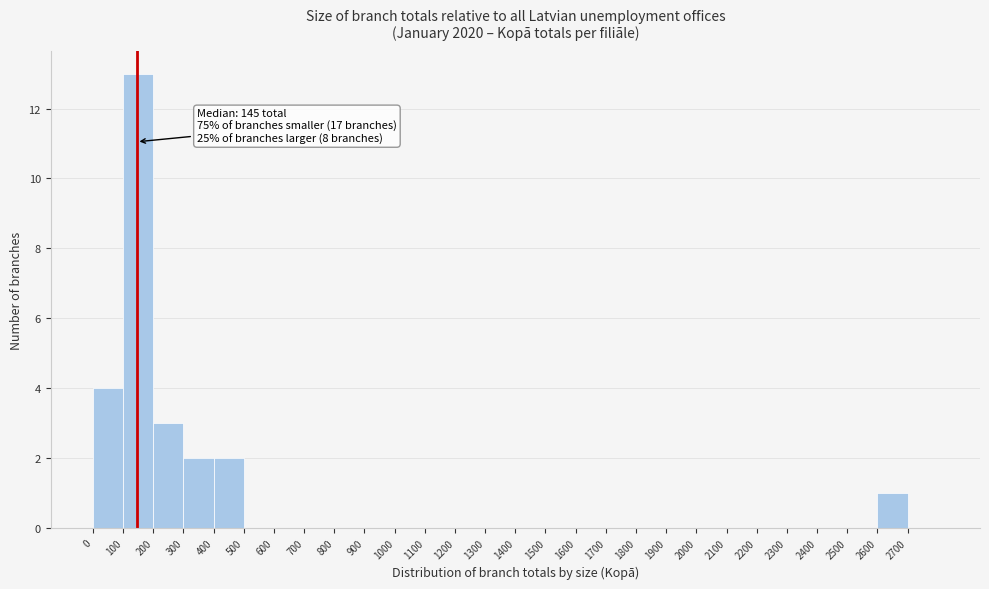

Over which range of the x-axis is the bar tallest?

100 to 200